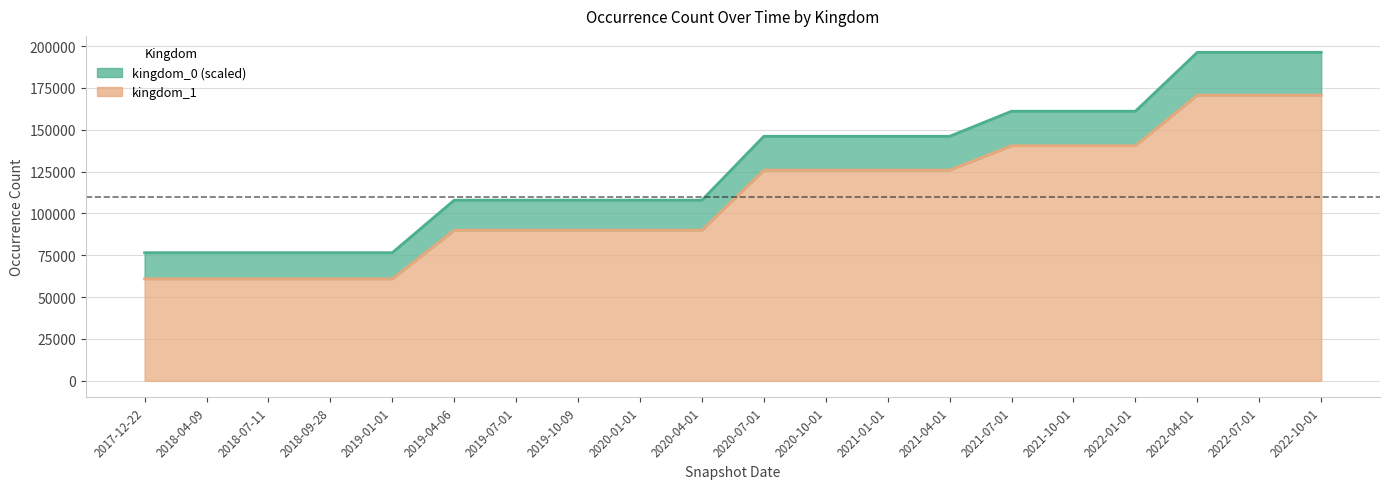

Does the chart display data point markers on the line(s)?

No